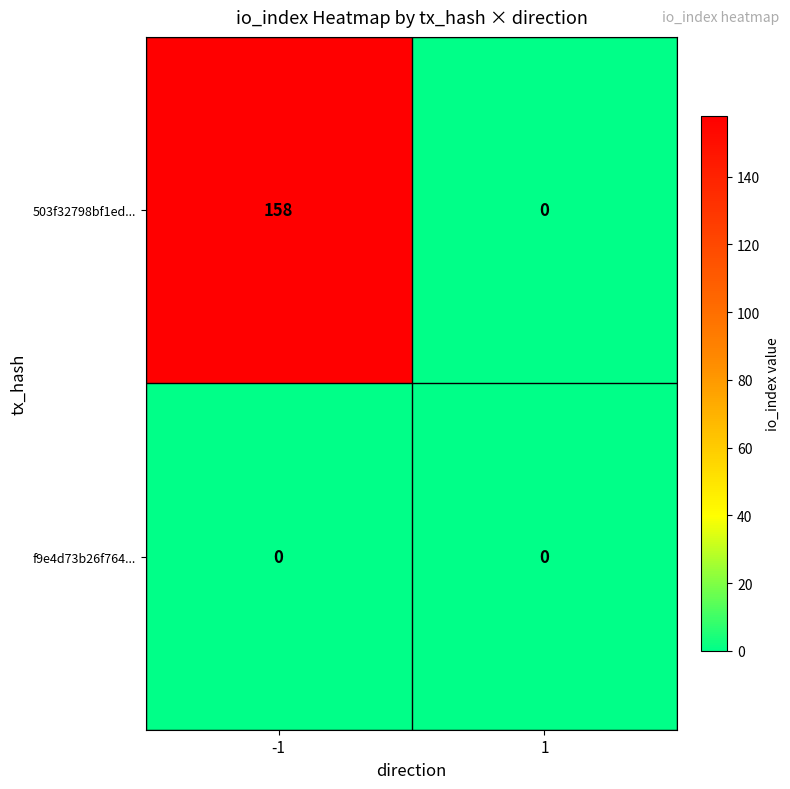

What is the greatest value displayed?

158